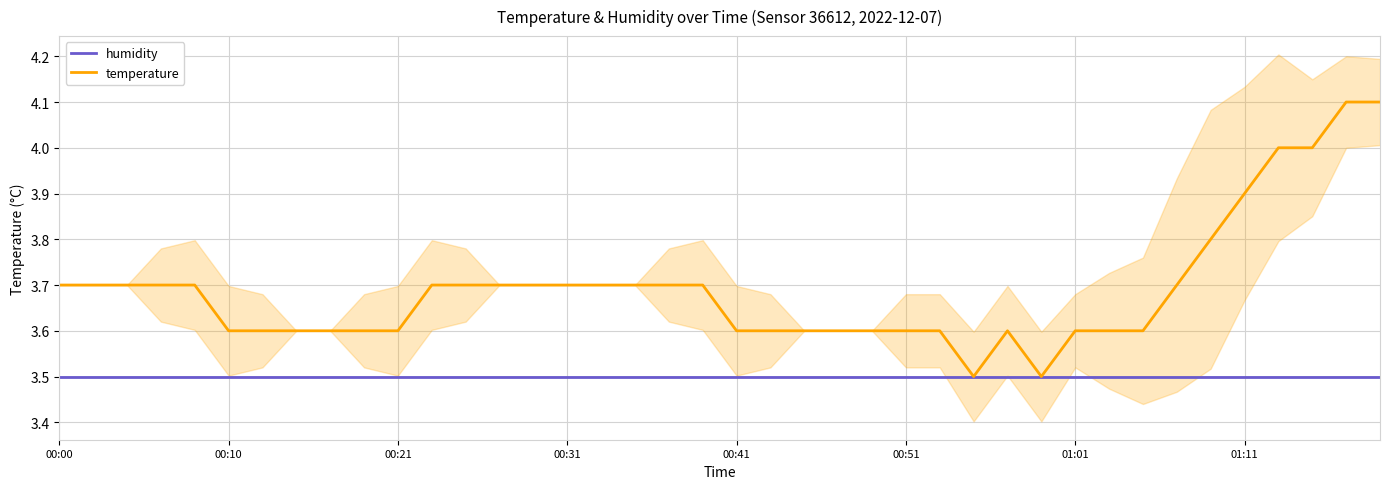

True or false: humidity and temperature intersect in this chart.

False